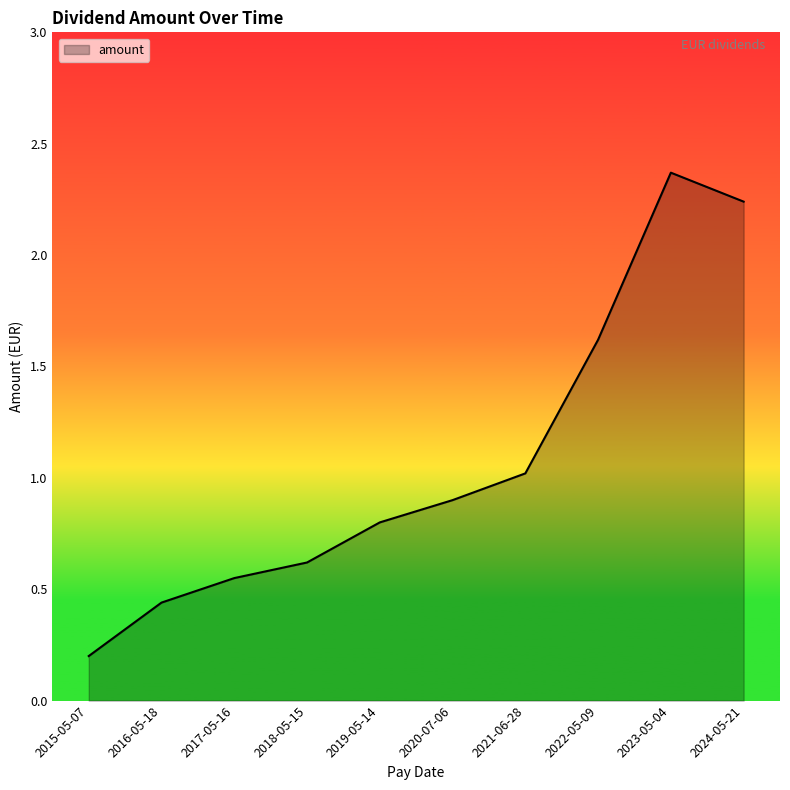

Which category has the lowest value across all series?

2015-05-07